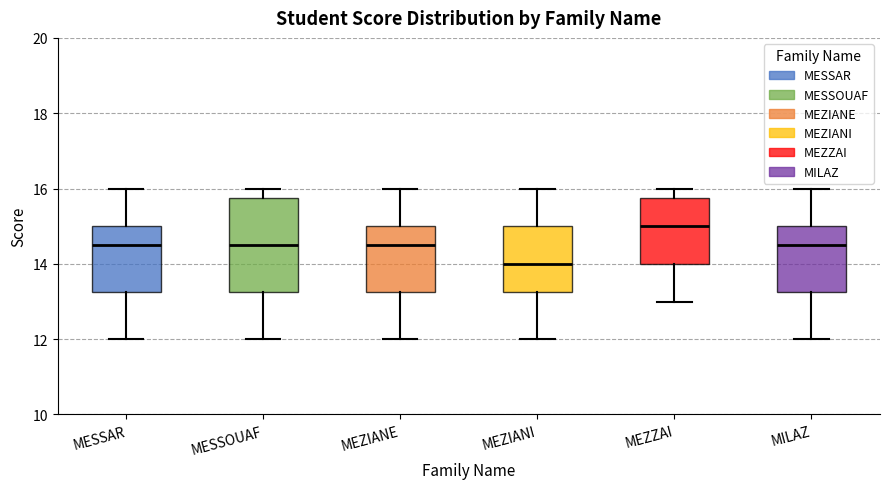

Reading left to right, transcribe this box plot: for each box, give where its median line is, the range the box spans, and where its two whiskers end, as read against the y-axis. The values are not printed on the chart, so give them approximately, as read against the axis.

MESSAR: median 14.6, box 13.2 to 15.0, whiskers 12.0 to 16.0
MESSOUAF: median 14.6, box 13.2 to 15.8, whiskers 12.0 to 16.0
MEZIANE: median 14.6, box 13.2 to 15.0, whiskers 12.0 to 16.0
MEZIANI: median 14.0, box 13.2 to 15.0, whiskers 12.0 to 16.0
MEZZAI: median 15.0, box 14.0 to 15.8, whiskers 13.0 to 16.0
MILAZ: median 14.6, box 13.2 to 15.0, whiskers 12.0 to 16.0